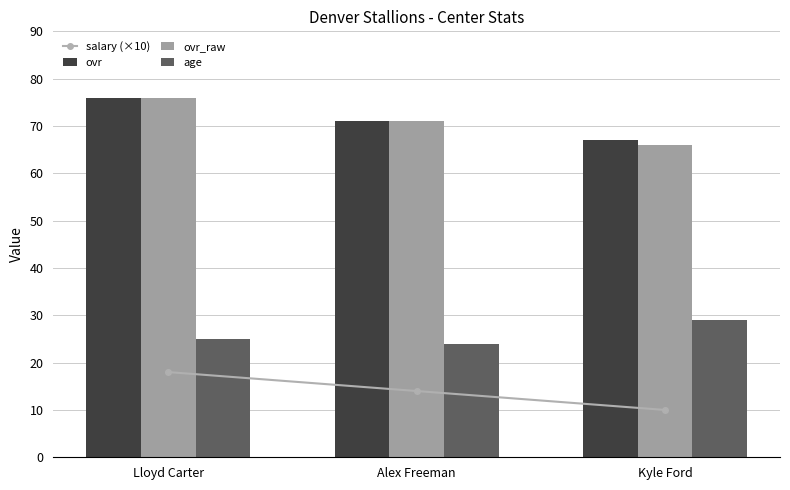

Reading left to right, transcribe all the data shown in this chart.

salary (×10): Lloyd Carter=18	Alex Freeman=14	Kyle Ford=10
ovr: Lloyd Carter=76	Alex Freeman=71	Kyle Ford=67
ovr_raw: Lloyd Carter=76	Alex Freeman=71	Kyle Ford=66
age: Lloyd Carter=25	Alex Freeman=24	Kyle Ford=29